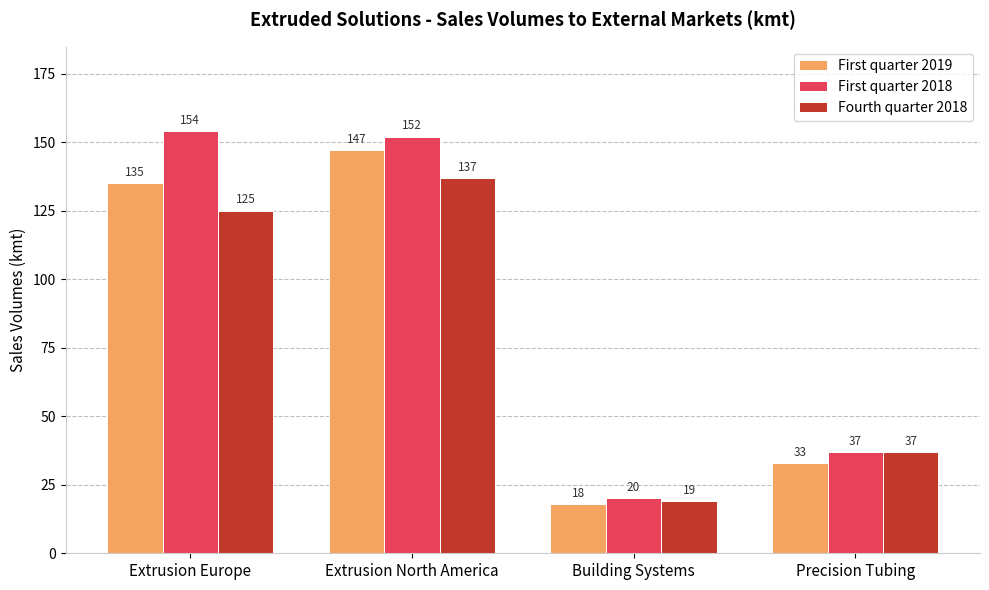

Rank the categories by First quarter 2019 value from lowest to highest.

Building Systems, Precision Tubing, Extrusion Europe, Extrusion North America